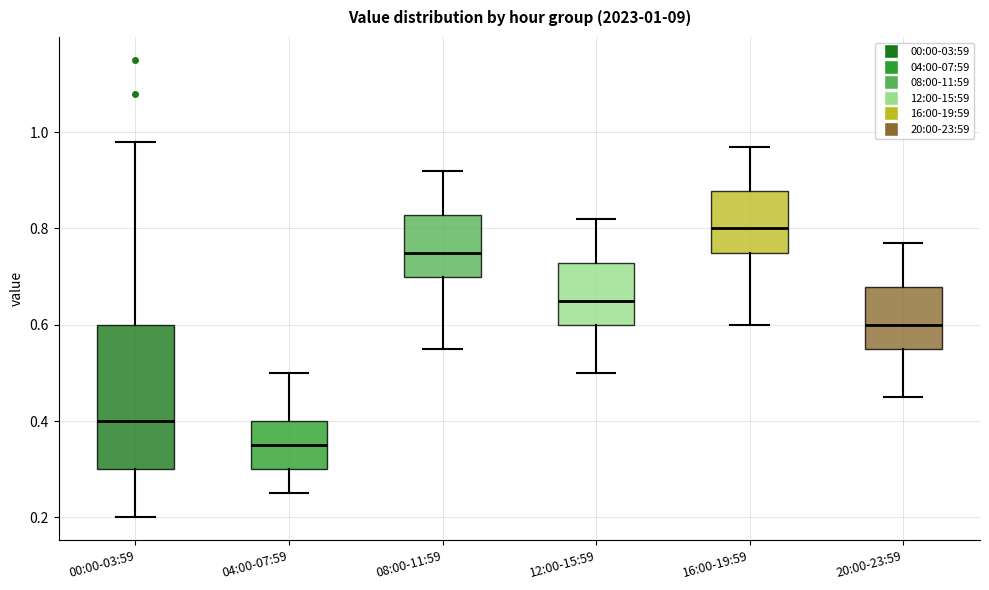

Comparing the boxes themselves (not the whiskers), which one is the tallest?

00:00-03:59